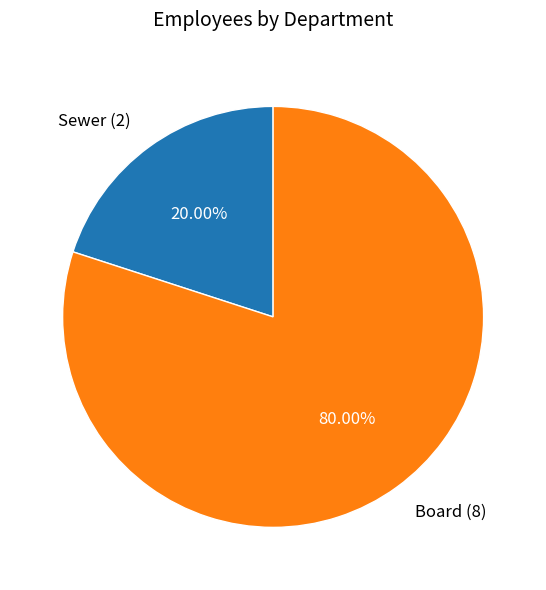

Which category has the biggest portion of the pie?

Board